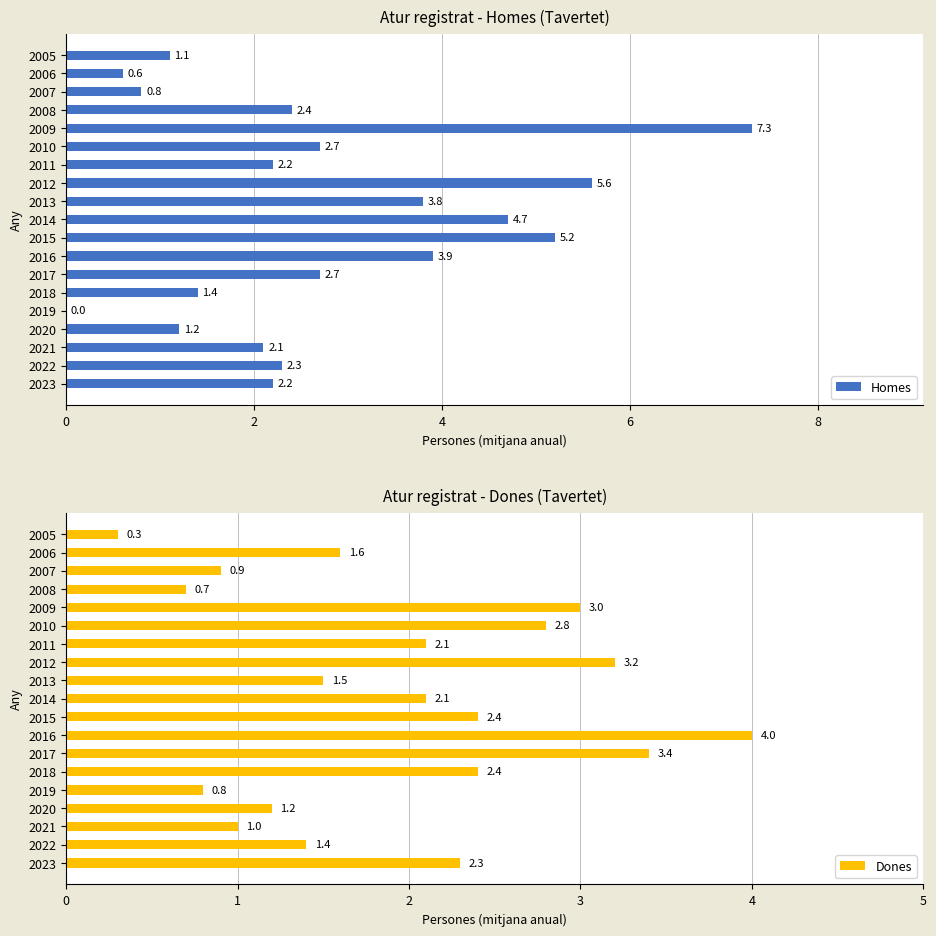

True or false: Dones has a value of 1.3 at 2019.

False